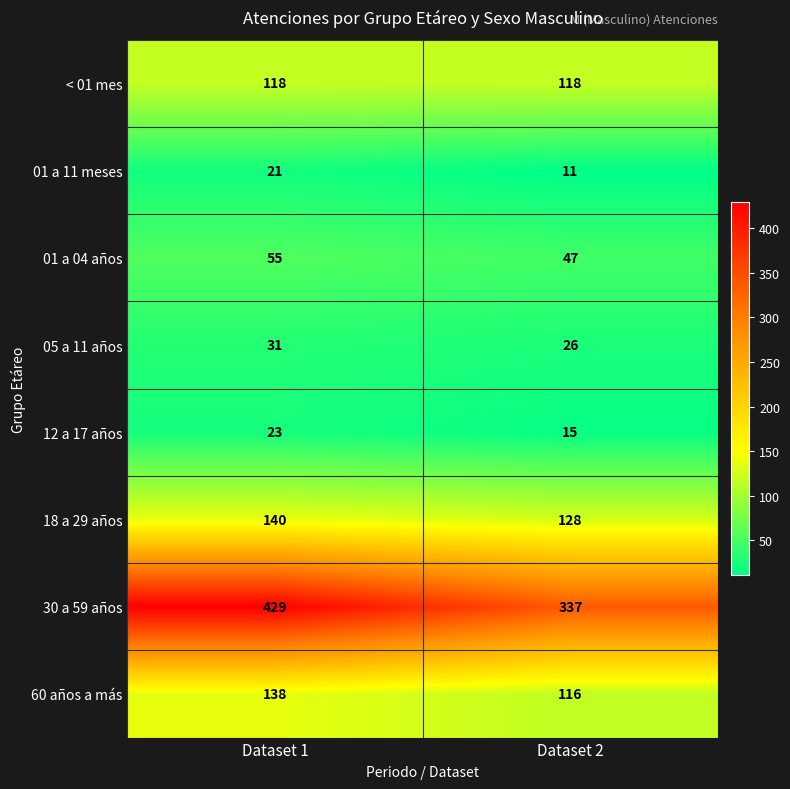

How many categories are shown in the chart?

2